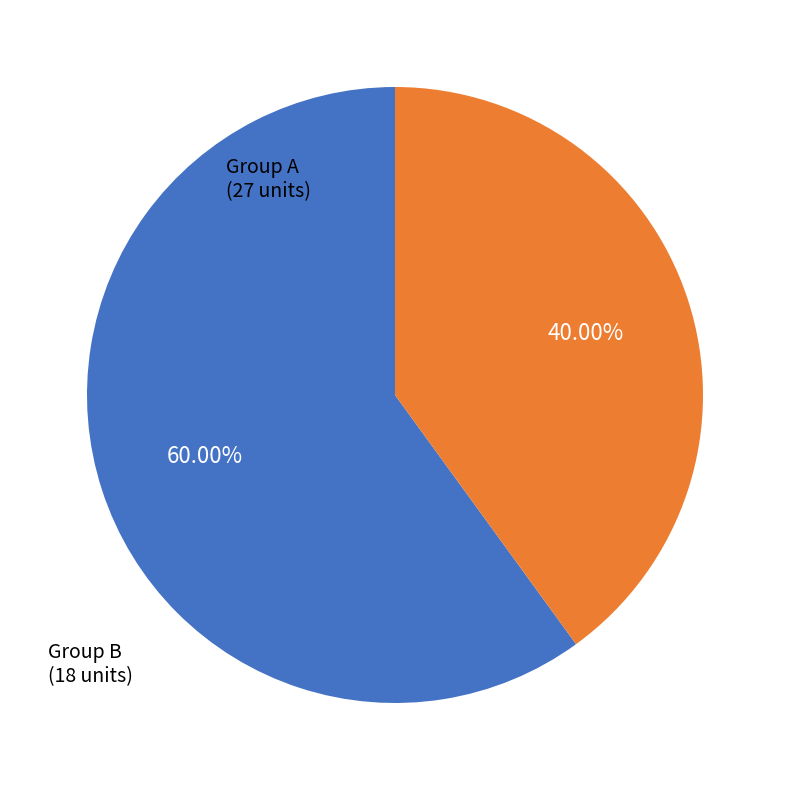

How many segments does this pie chart have?

2